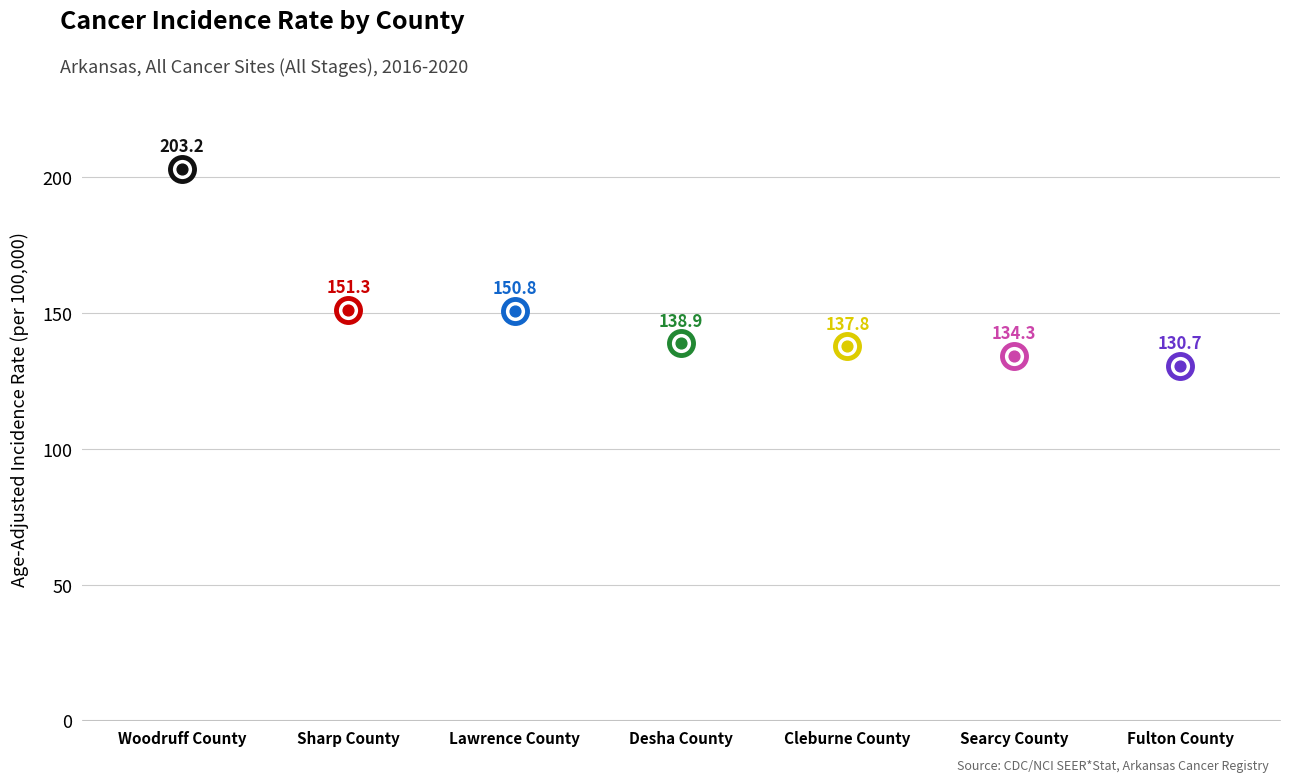

Between Searcy County and Sharp County, which is larger?

Sharp County